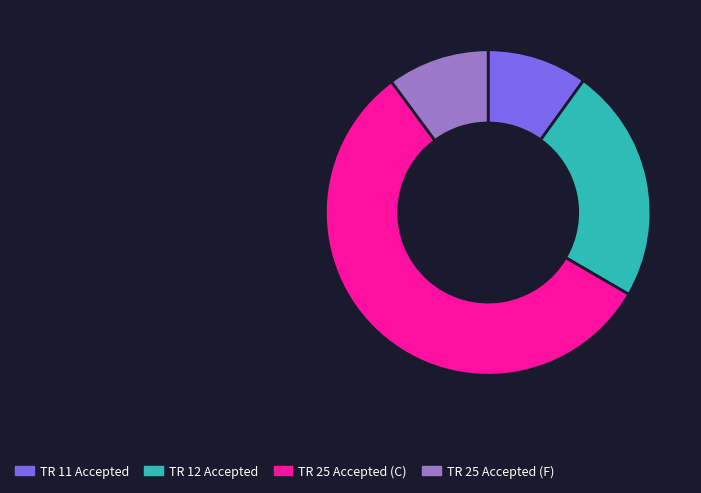

Count the number of slices in the pie.

4